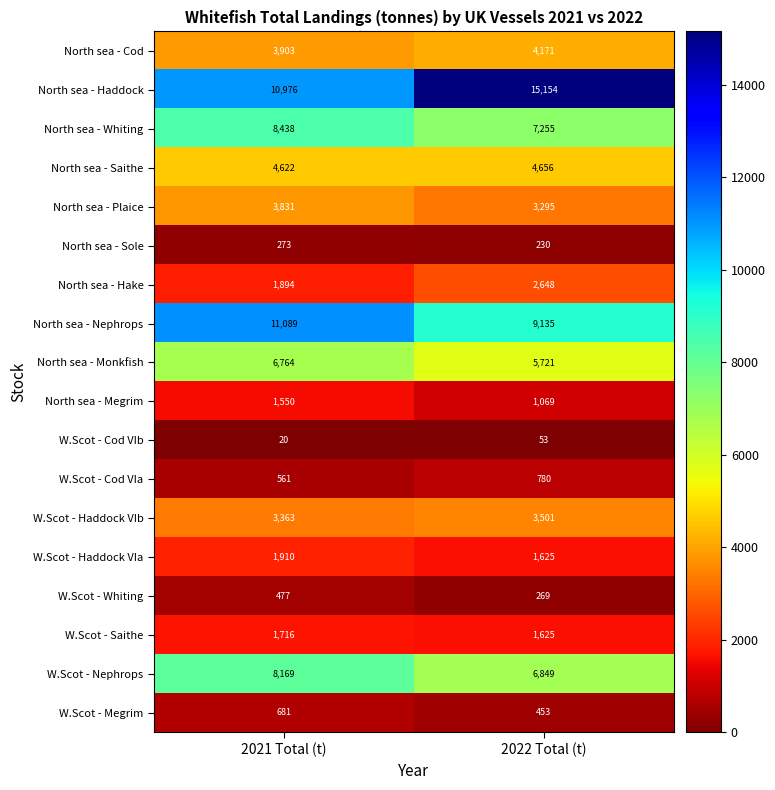

What is the approximate value of North sea - Cod at 2022 Total (t), to the nearest 50?

4150